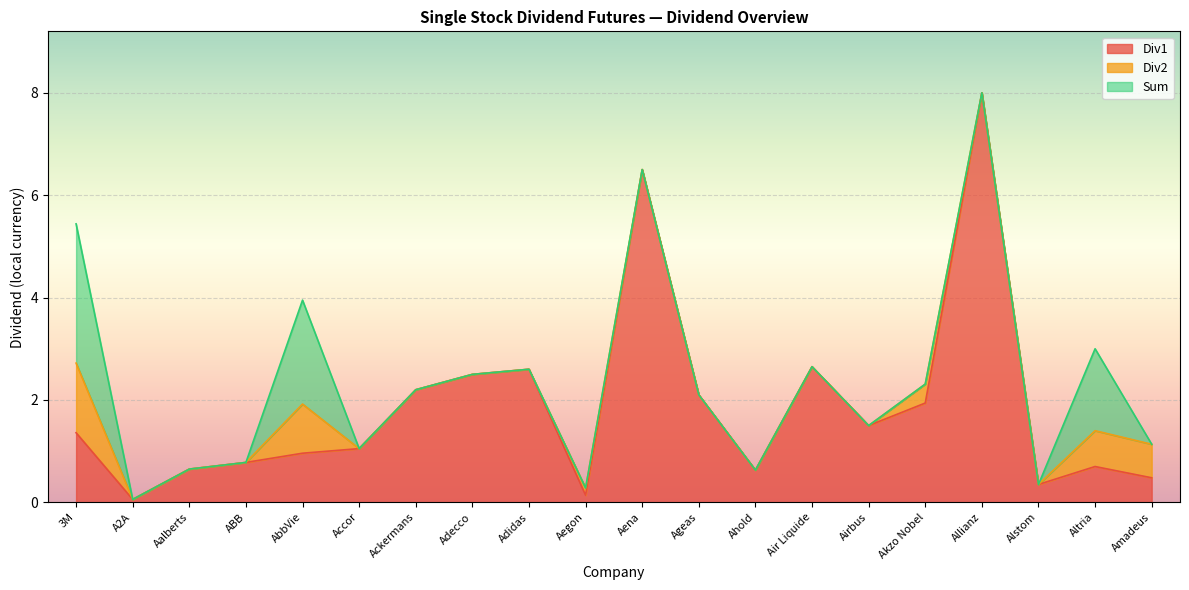

How many lines are shown in the chart?

3